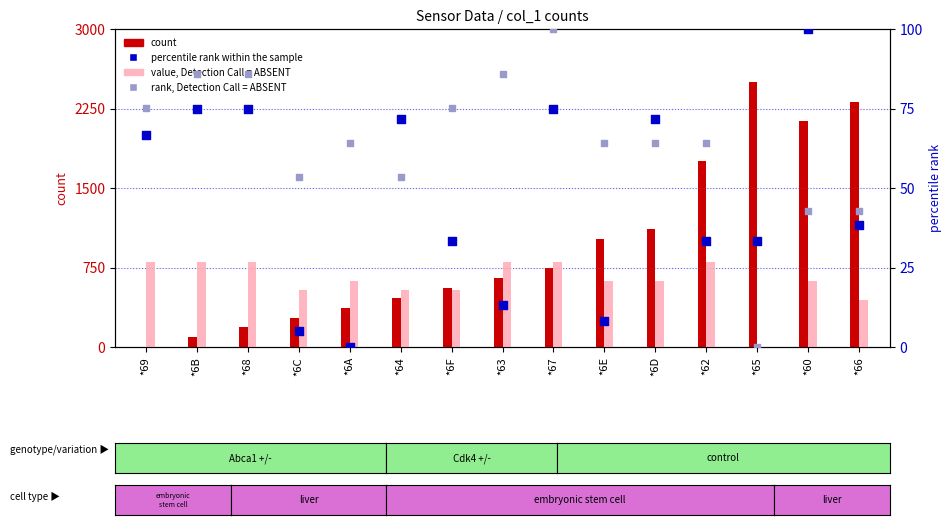

At which category is the sum across all series the highest?

*60